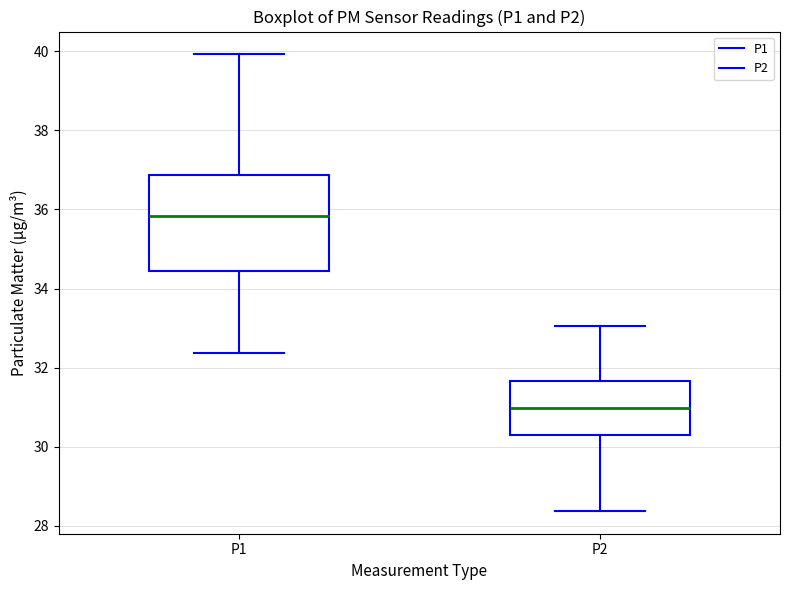

Reading left to right, read every box against the y-axis: the position of its median line, the range the box covers, and the ends of its whiskers. The values are not printed on the chart, so give them approximately, as read against the axis.

P1: median 35.8, box 34.4 to 36.8, whiskers 32.4 to 40.0
P2: median 31.0, box 30.4 to 31.6, whiskers 28.4 to 33.0